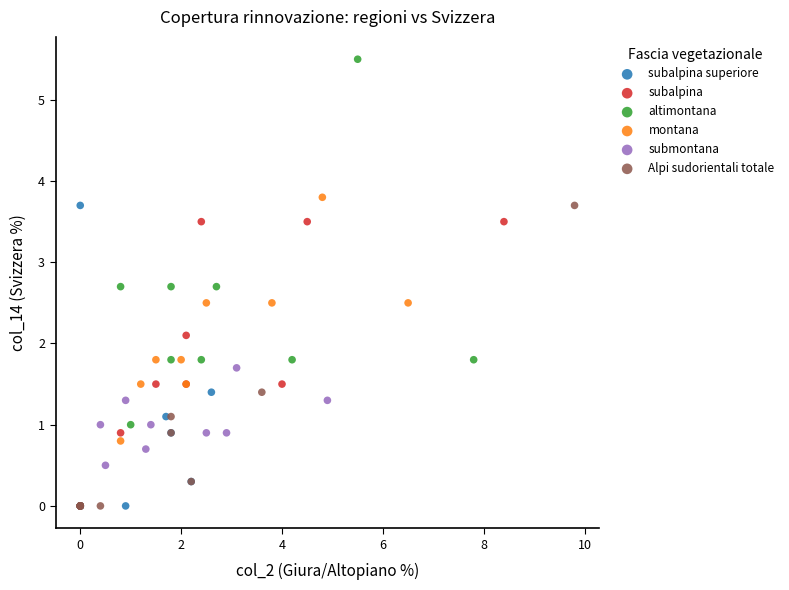

Which series contains the highest Y value?

altimontana